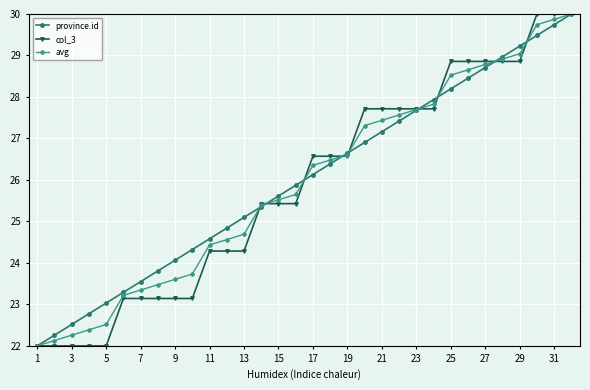

What is the minimum value for province.id?

22.0